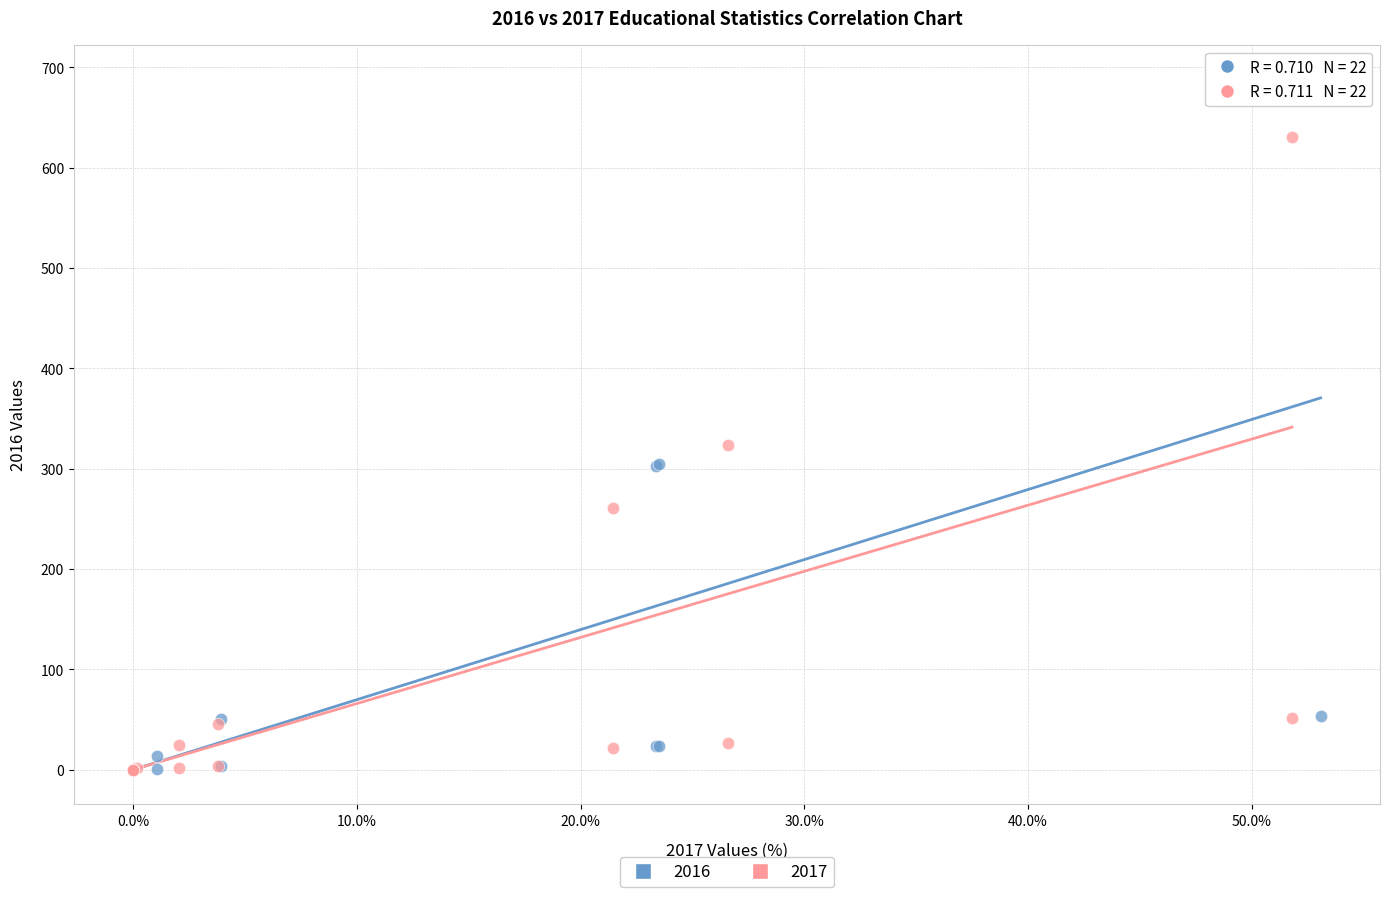

What are all the series names shown in the legend?

2016, 2017